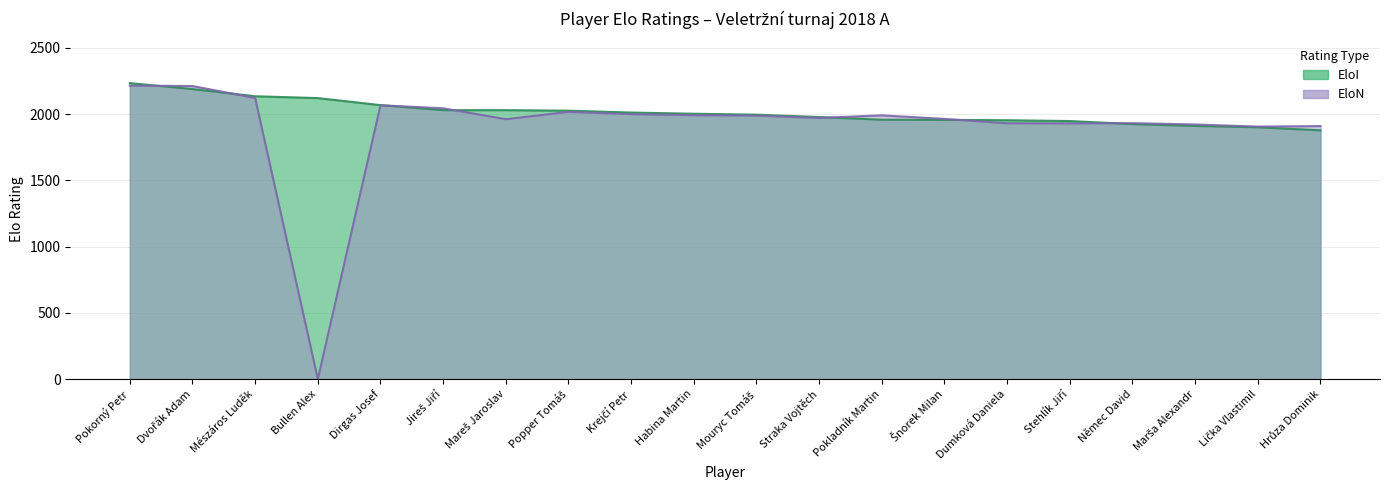

List the series in order of their overall mean, lowest first.

EloN, EloI